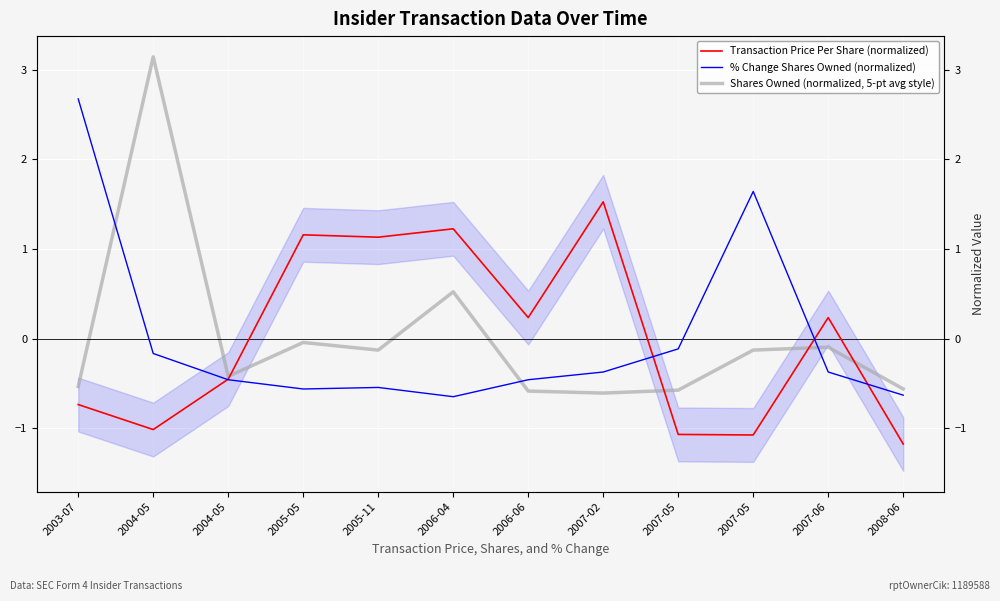

How many lines are shown in the chart?

3